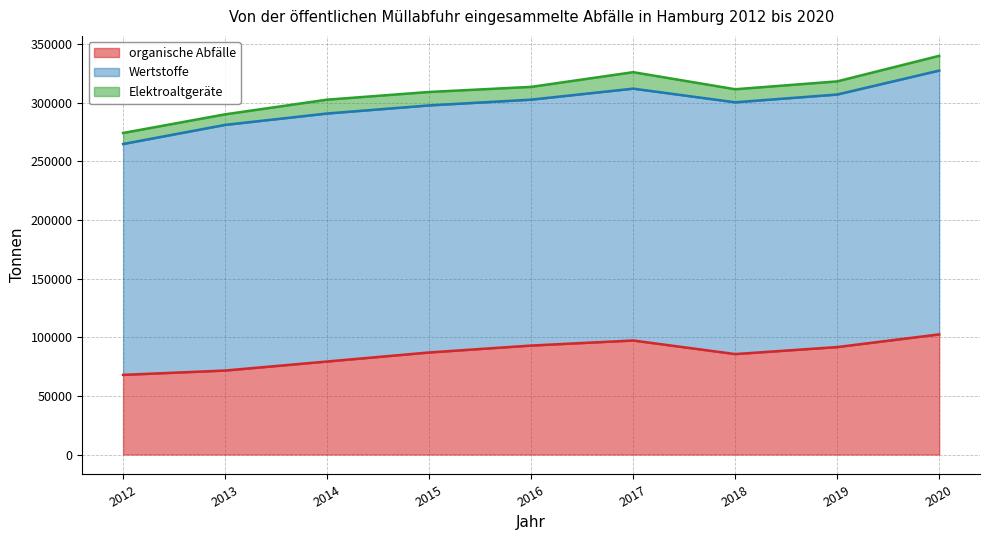

The organische Abfälle series shows 17980.9 at 2012. True or false?

False